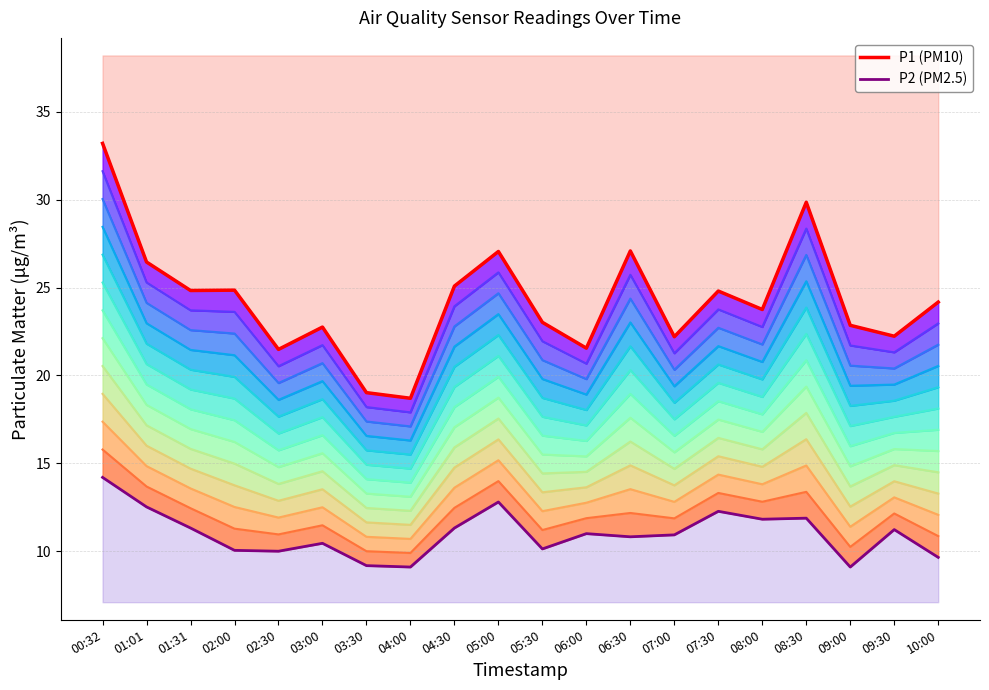

What is the average value of the P1 (PM10) series?

24.2